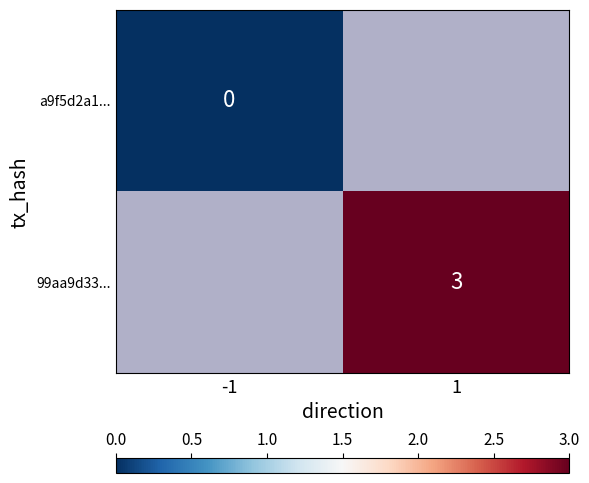

The value of 99aa9d33... at 1 is 3. True or false?

True